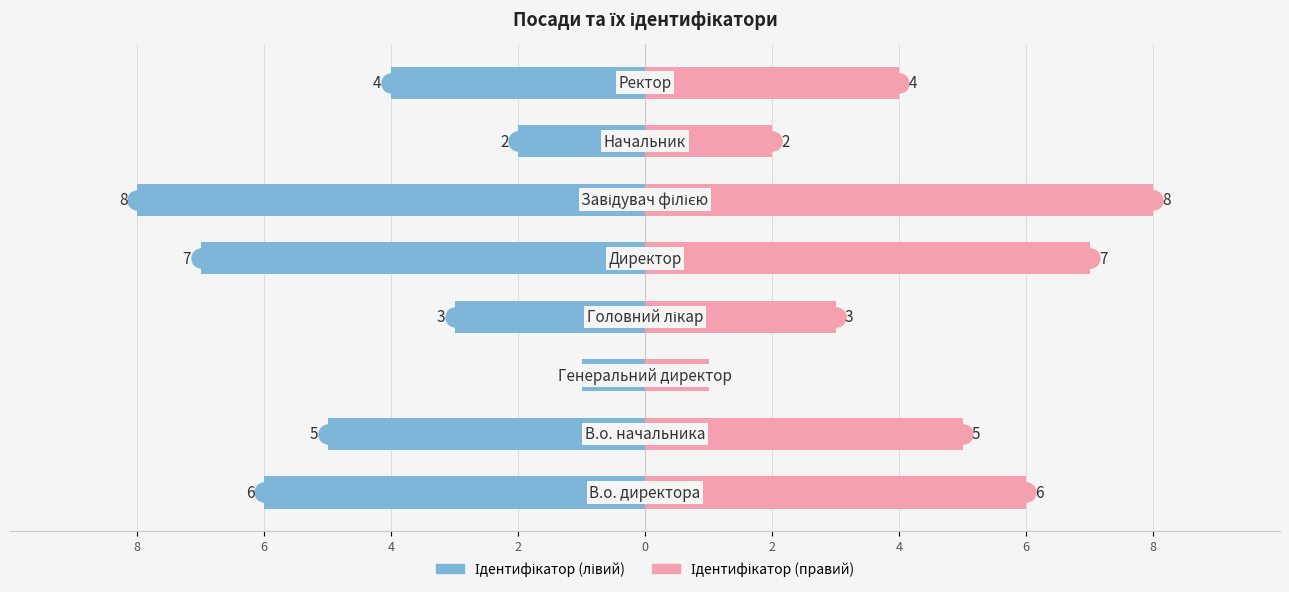

List the series in order of their peak value, lowest first.

Ідентифікатор (лівий), Ідентифікатор (правий)